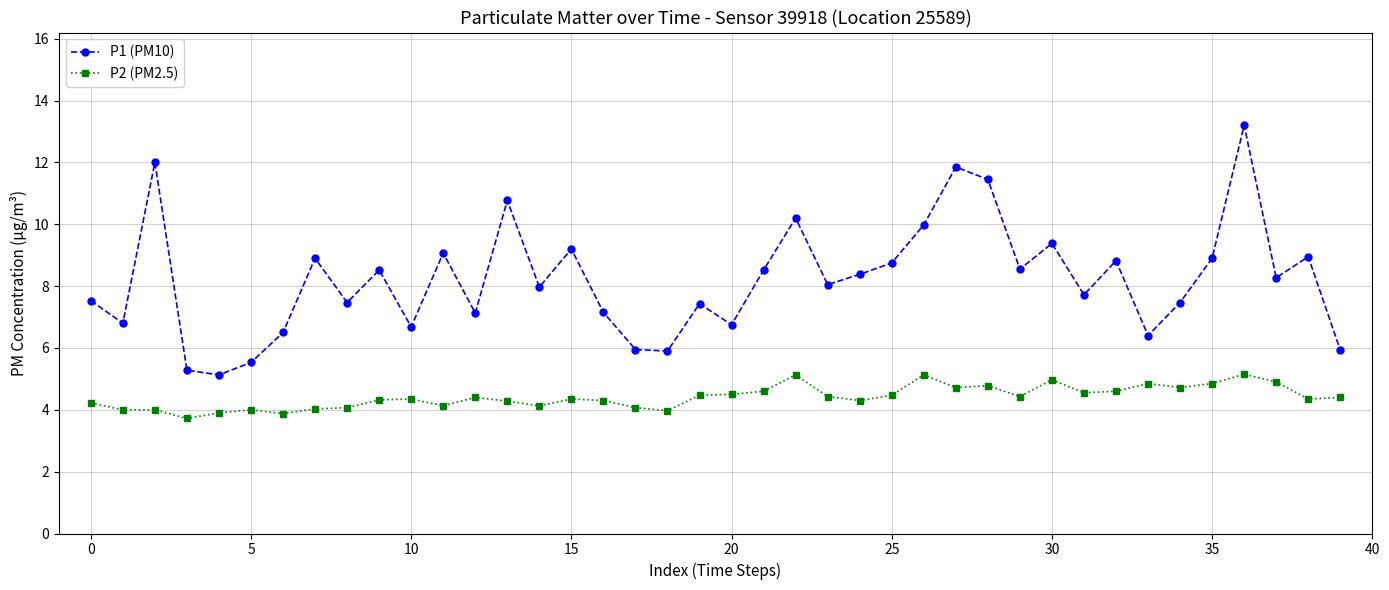

Which series has the largest total across all categories?

P1 (PM10)